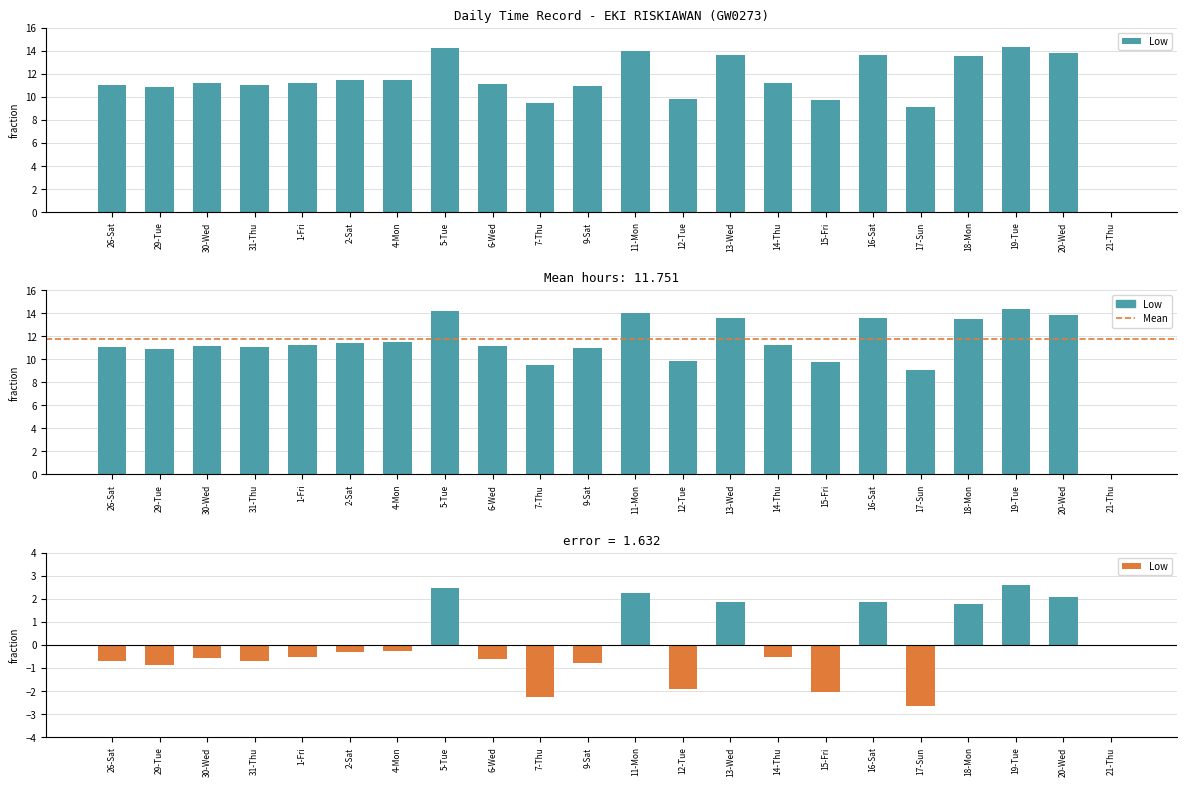

Count the number of categories in the chart.

22